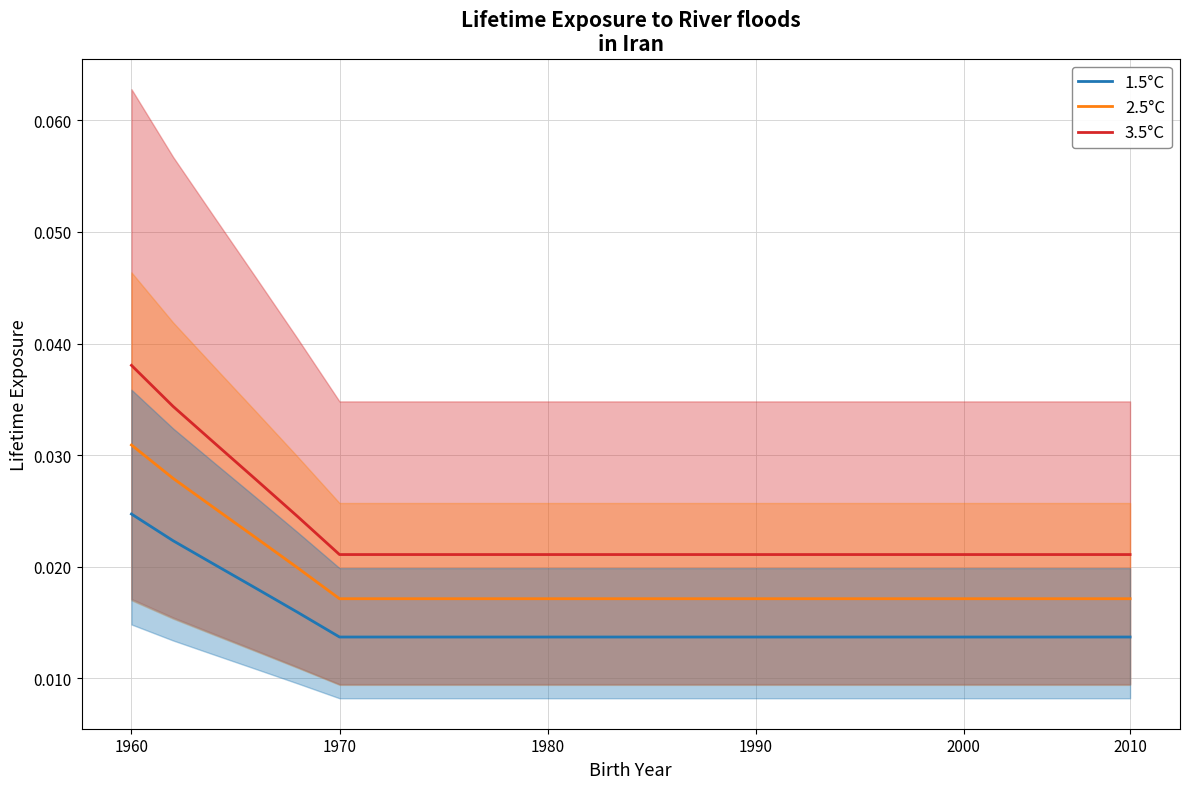

True or false: 2.5°C has more than 0 points higher than both neighbors.

False